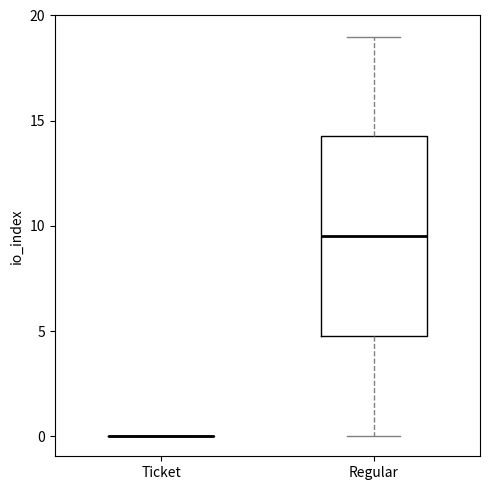

Reading left to right, transcribe this box plot: for each box, give where its median line is, the range the box spans, and where its two whiskers end, as read against the y-axis. The values are not printed on the chart, so give them approximately, as read against the axis.

Ticket: box collapsed to a line at 0.0, whiskers 0.0 to 0.0
Regular: median 9.5, box 5.0 to 14.5, whiskers 0.0 to 19.0